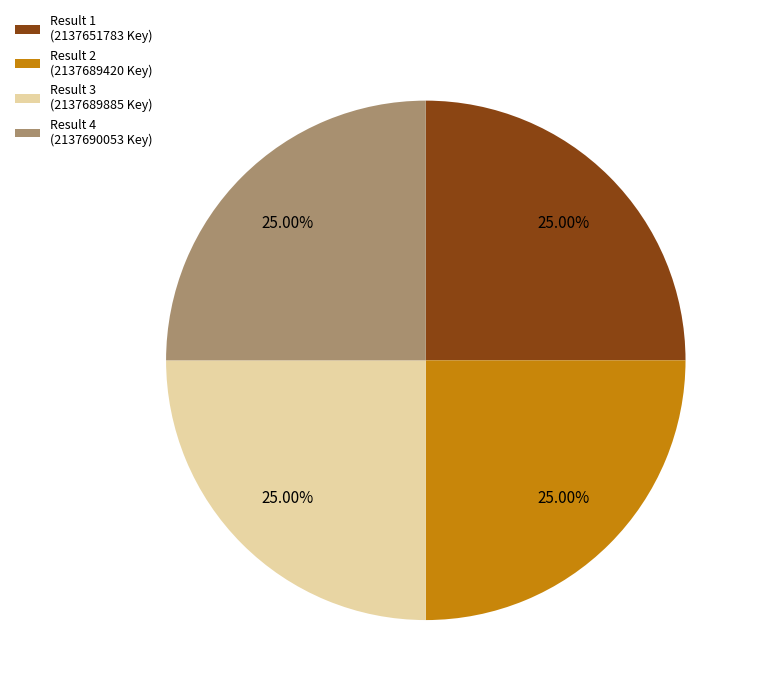

Count the number of slices in the pie.

4